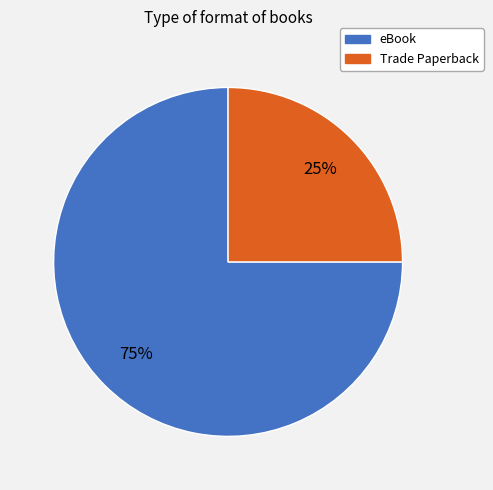

Does any single category account for the majority?

Yes